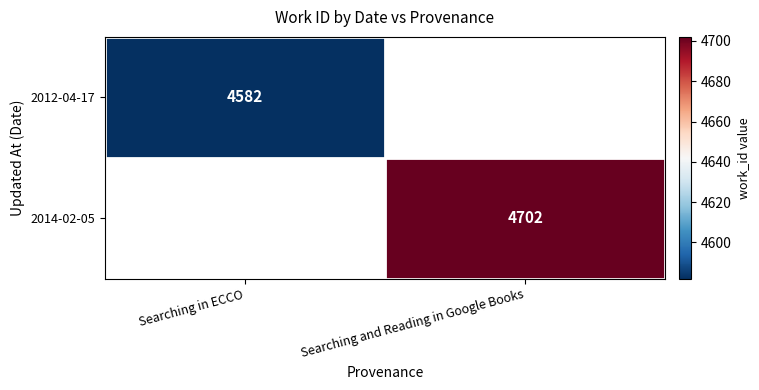

The value of 2014-02-05 at Searching and Reading in Google Books is 7069. True or false?

False